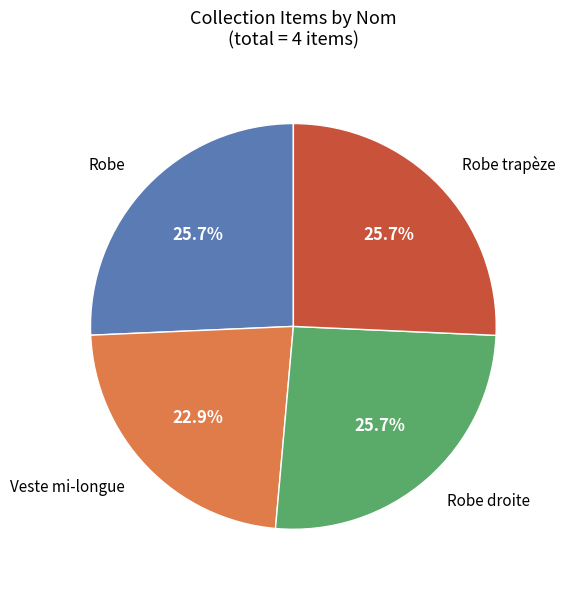

Is there a majority slice in this chart?

No